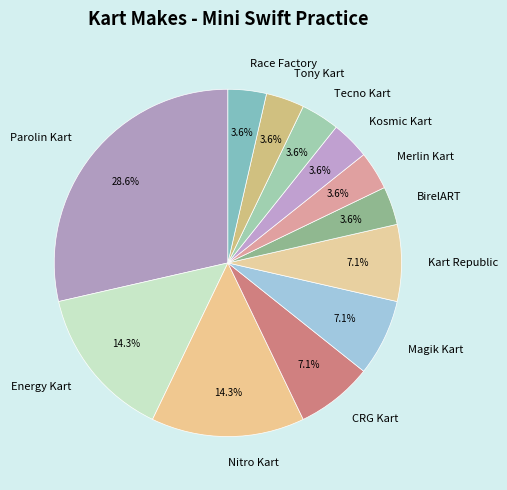

What is the ratio of the value at Kart Republic to the value at Race Factory?

2.0